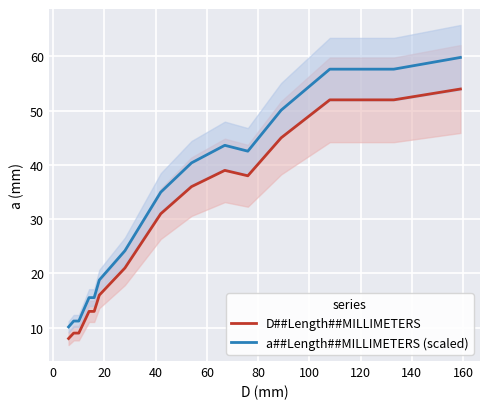

True or false: D##Length##MILLIMETERS and a##Length##MILLIMETERS (scaled) intersect in this chart.

False